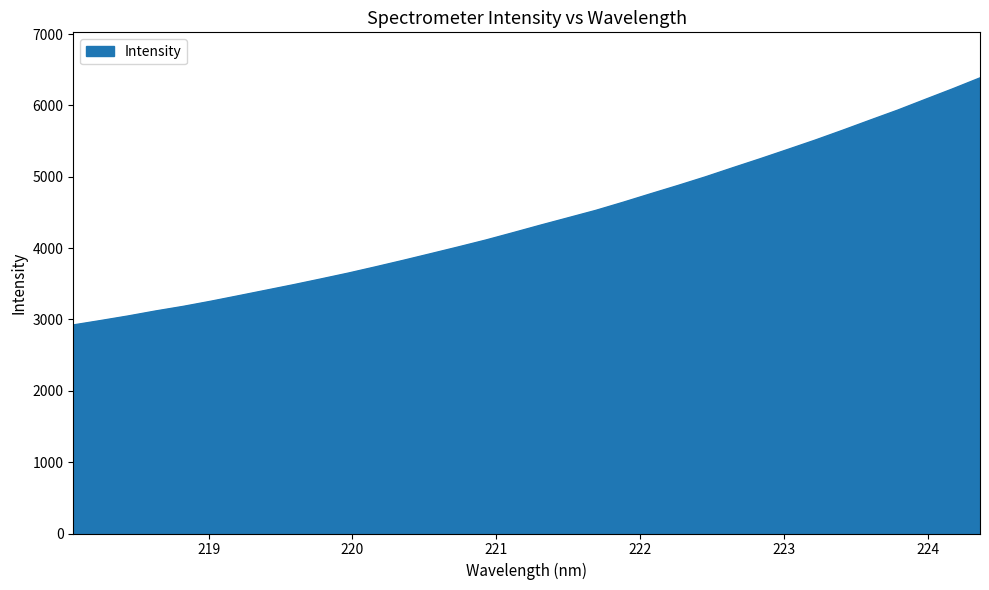

How many values are below 4322?

17